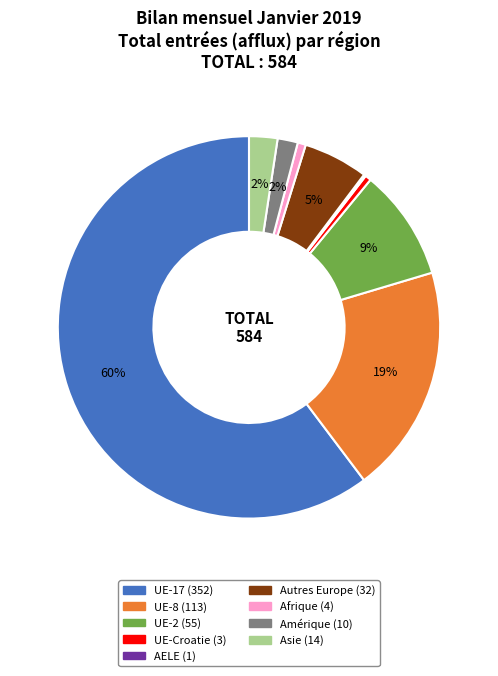

Does any single category account for the majority?

Yes